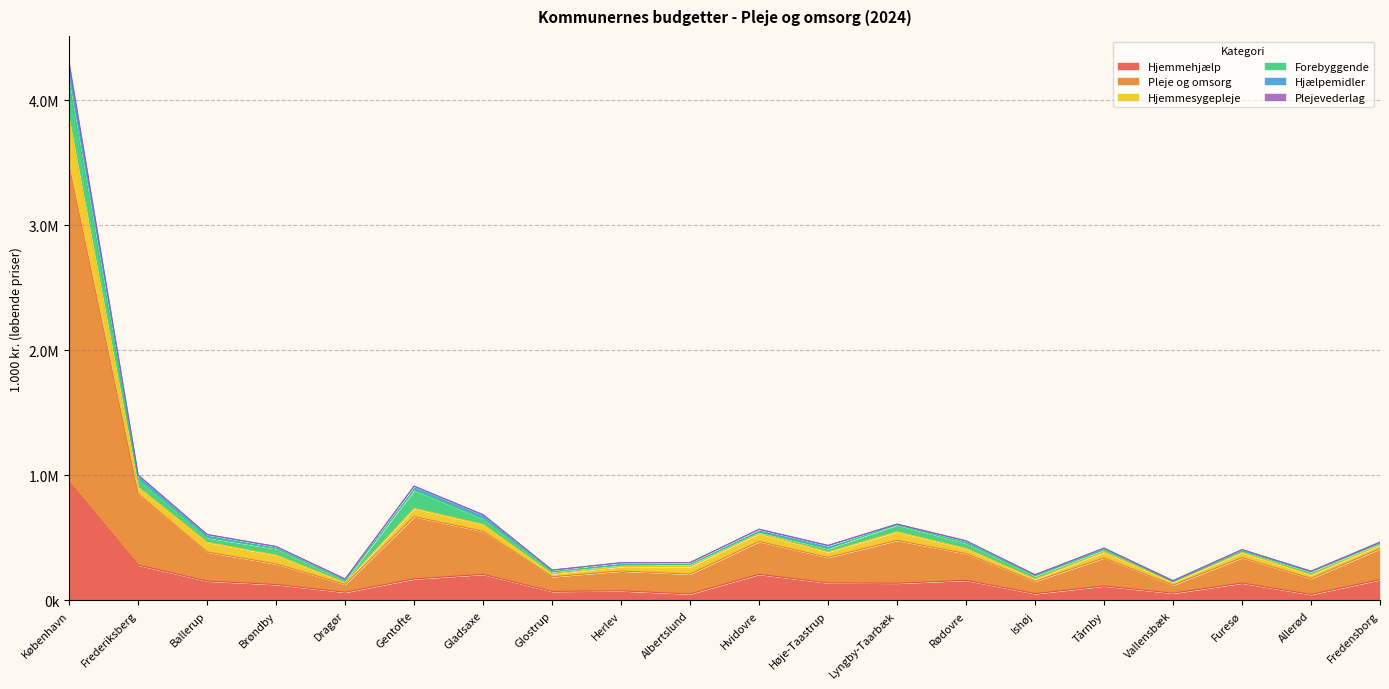

Is the value of Pleje og omsorg at Ishøj greater than the value of Hjælpemidler at Vallensbæk?

Yes